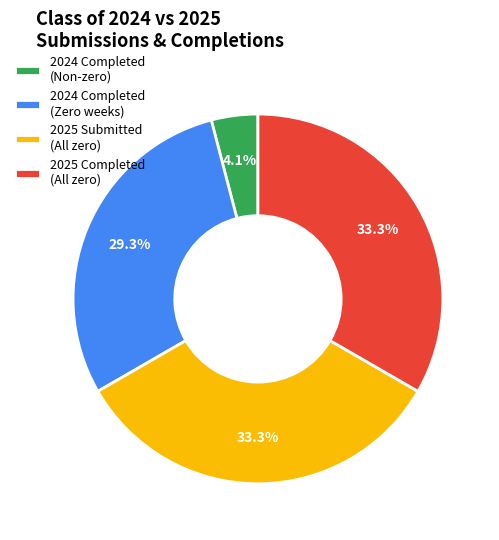

How many segments does this pie chart have?

4